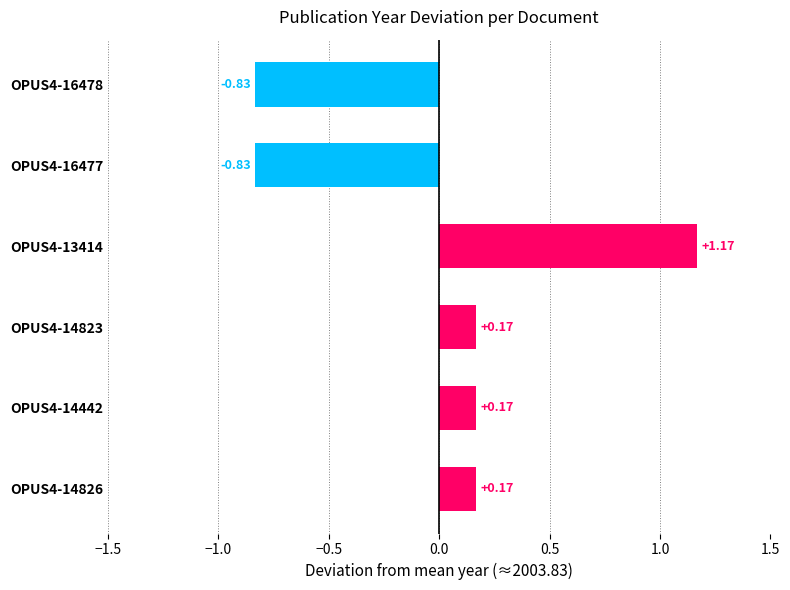

Between OPUS4-14826 and OPUS4-16477, which is larger?

OPUS4-14826